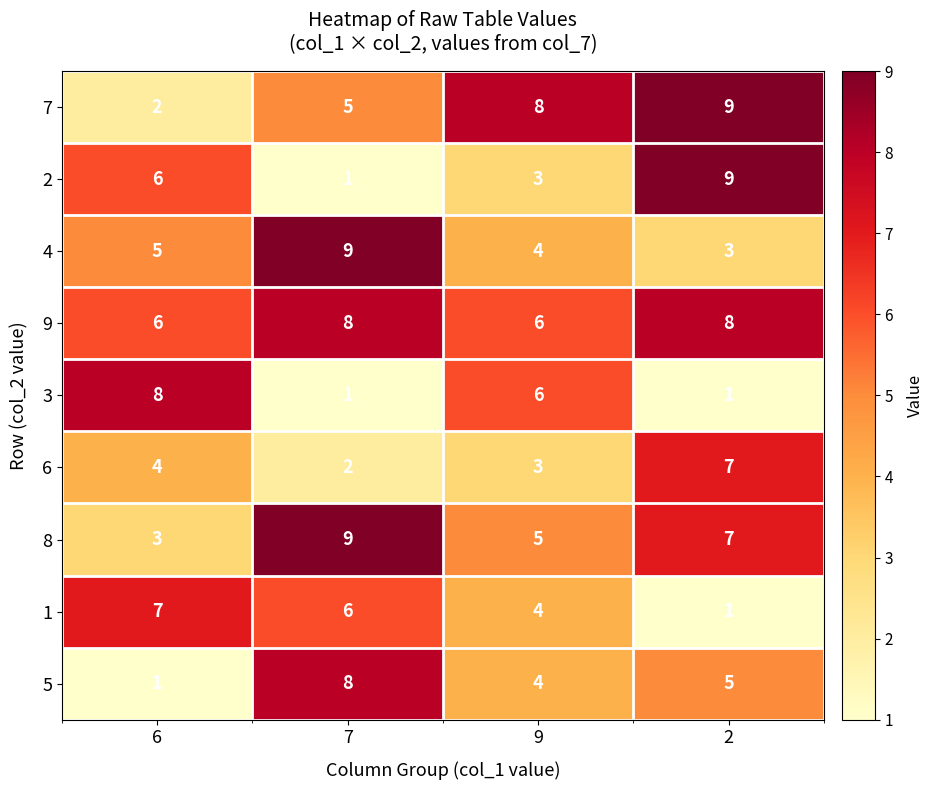

What is the sum of all 6 values?

16